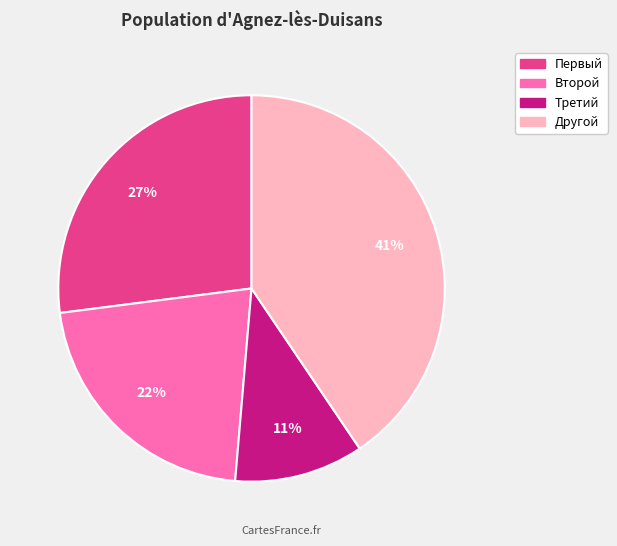

Count the number of slices in the pie.

4